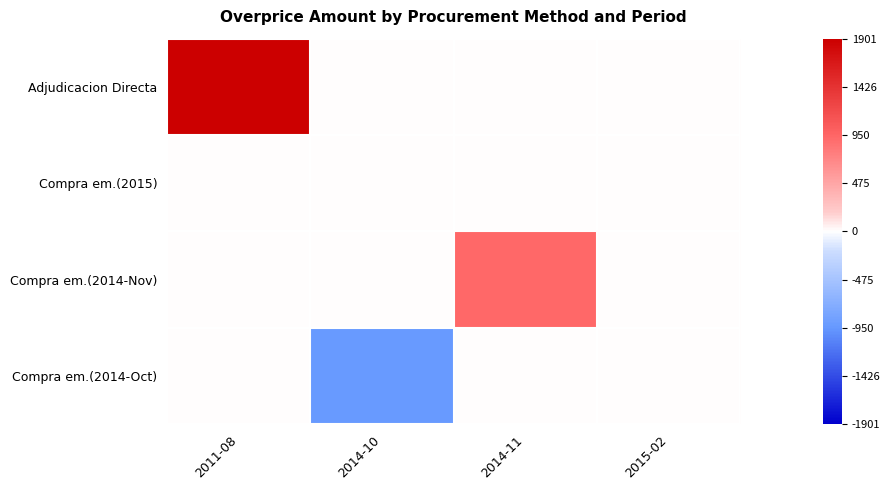

How many categories are shown in the chart?

4